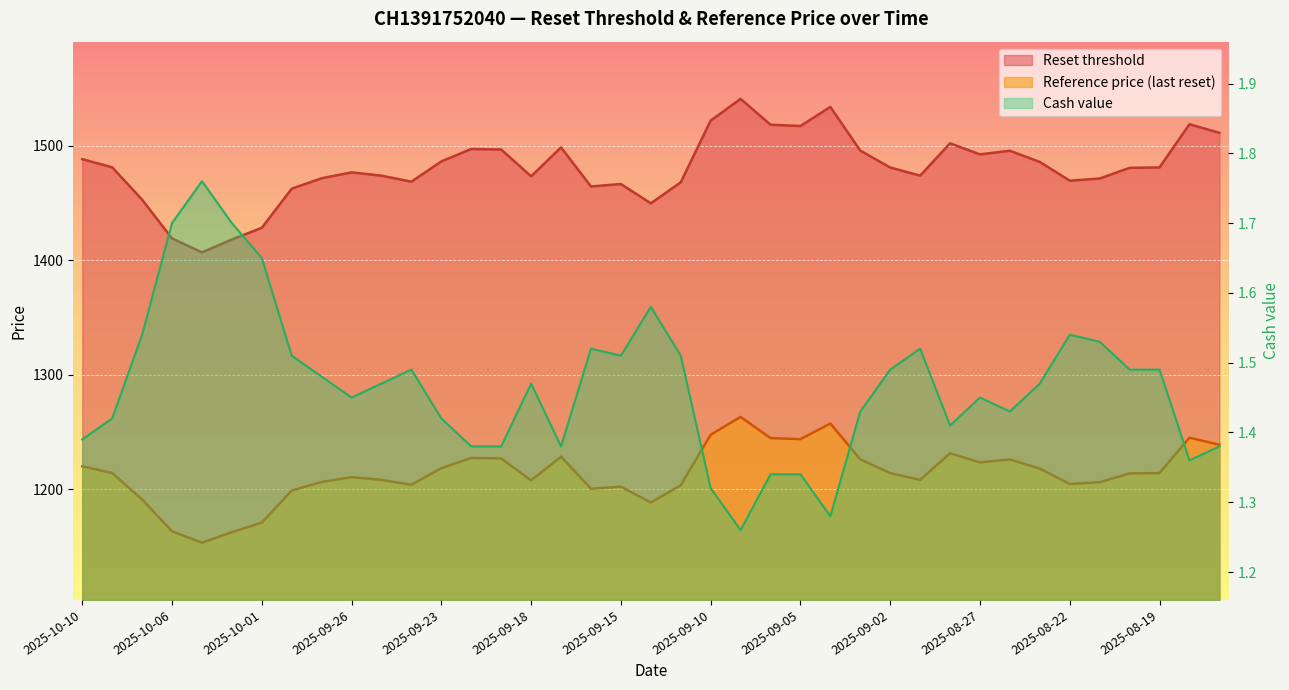

What position from the left is 2025-09-18?

16